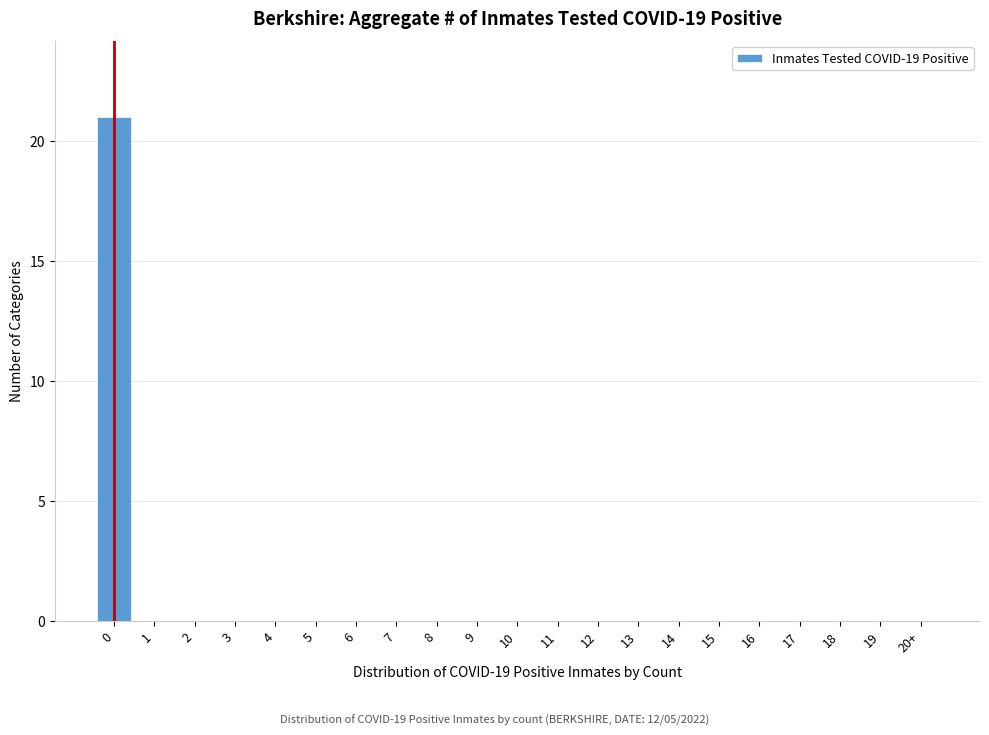

Reading left to right, list all the values displayed in this chart.

0=21	1=0	2=0	3=0	4=0	5=0	6=0	7=0	8=0	9=0	10=0	11=0	12=0	13=0	14=0	15=0	16=0	17=0	18=0	19=0	20+=0